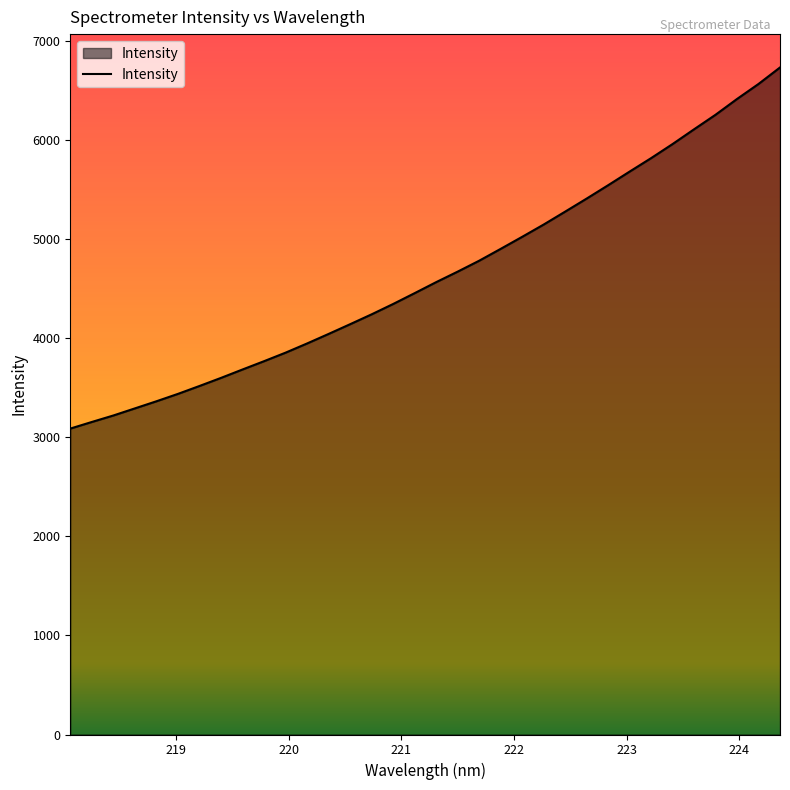

What is the difference between the maximum and minimum values?

3647.0